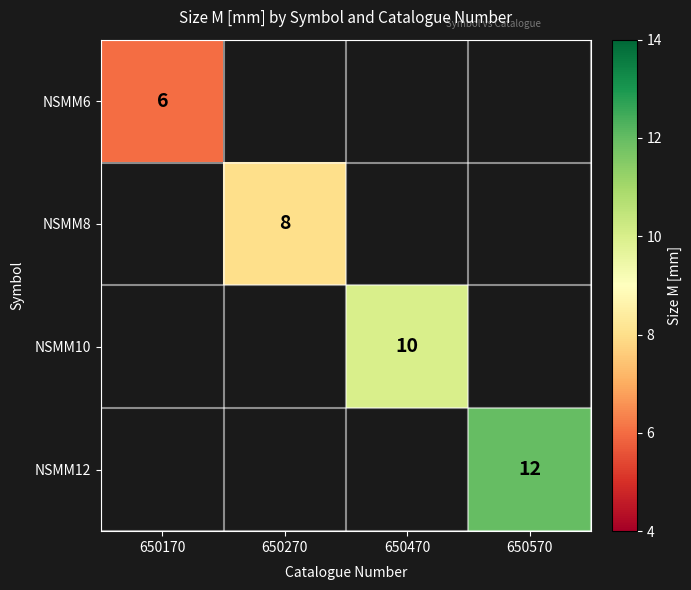

The value of NSMM8 at 650270 is 14. True or false?

False